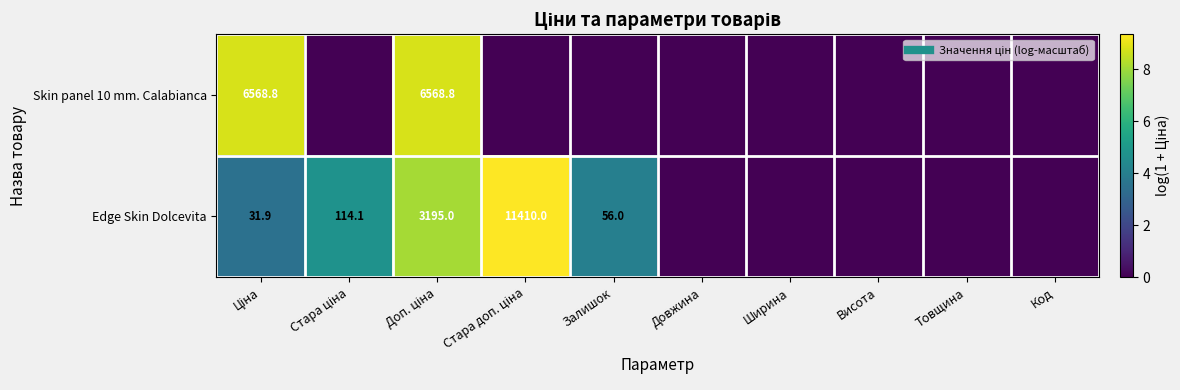

At which category does the chart reach its minimum across all series?

Стара ціна